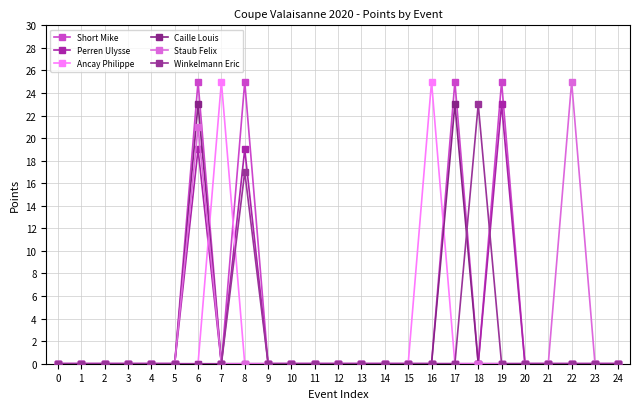

Rank the categories by Ancay Philippe value from lowest to highest.

0, 1, 2, 3, 4, 5, 6, 8, 9, 10, 11, 12, 13, 14, 15, 17, 18, 19, 20, 21, 22, 23, 24, 7, 16